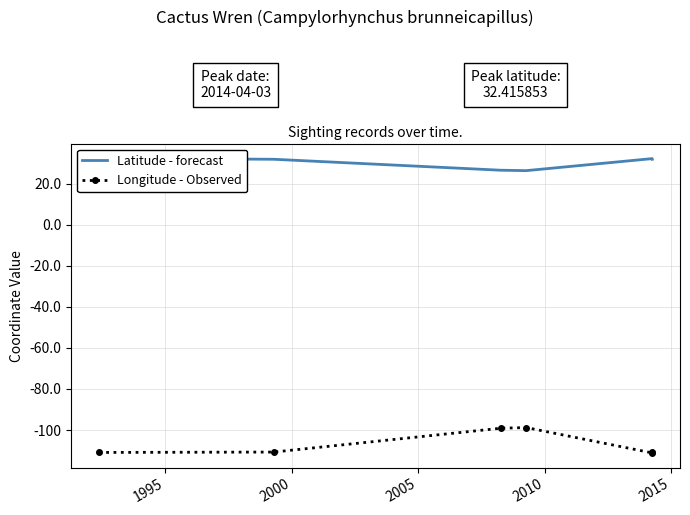

Reading right to left, list all the values displayed in this chart.

Latitude - forecast: 31.9	32.2	26.4	26.6	31.9	32.4
Longitude - Observed: -110.8	-111.2	-98.8	-99.1	-110.8	-110.9